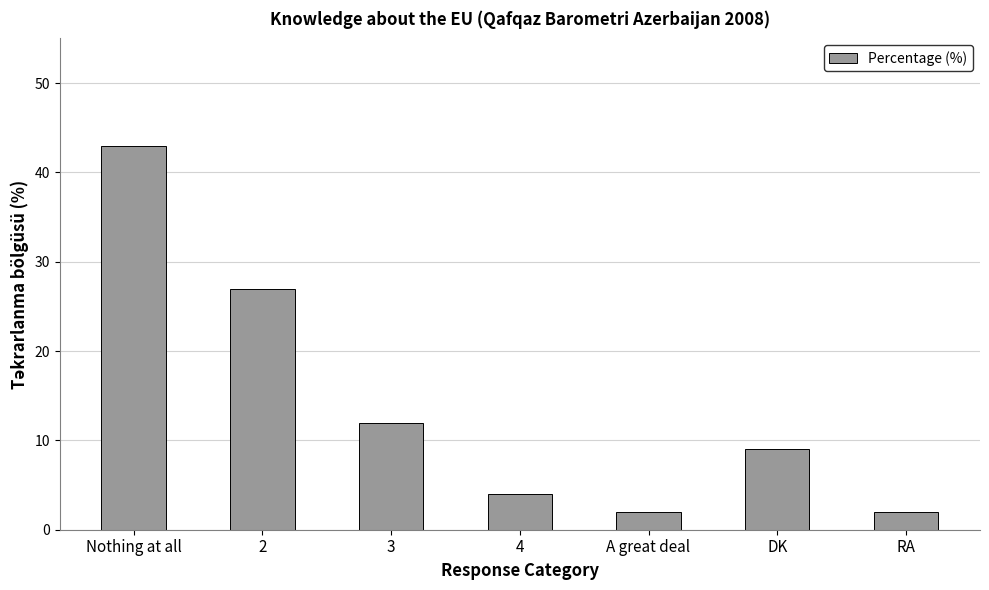

What is the difference between the maximum and minimum values?

41